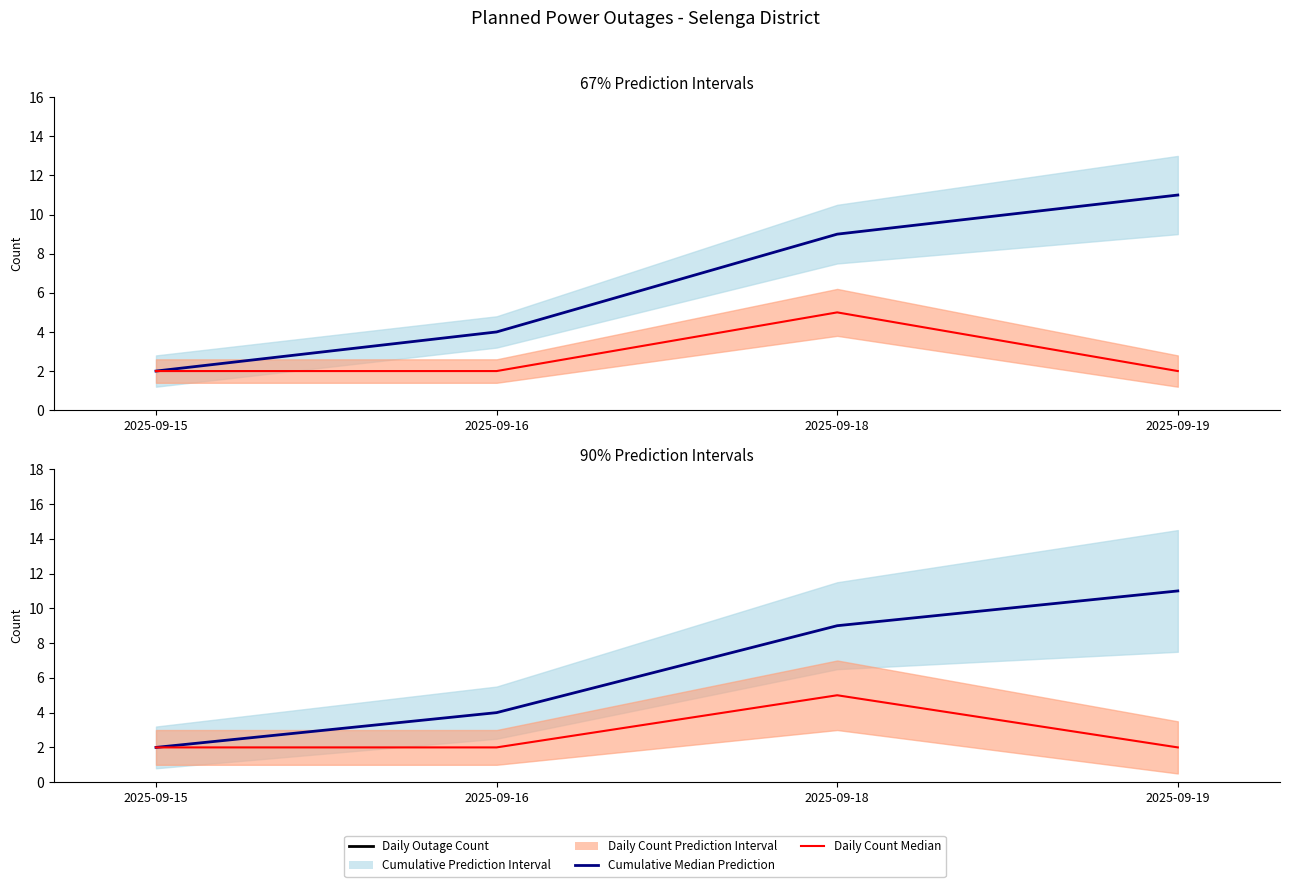

What is the minimum value shown in the chart?

2